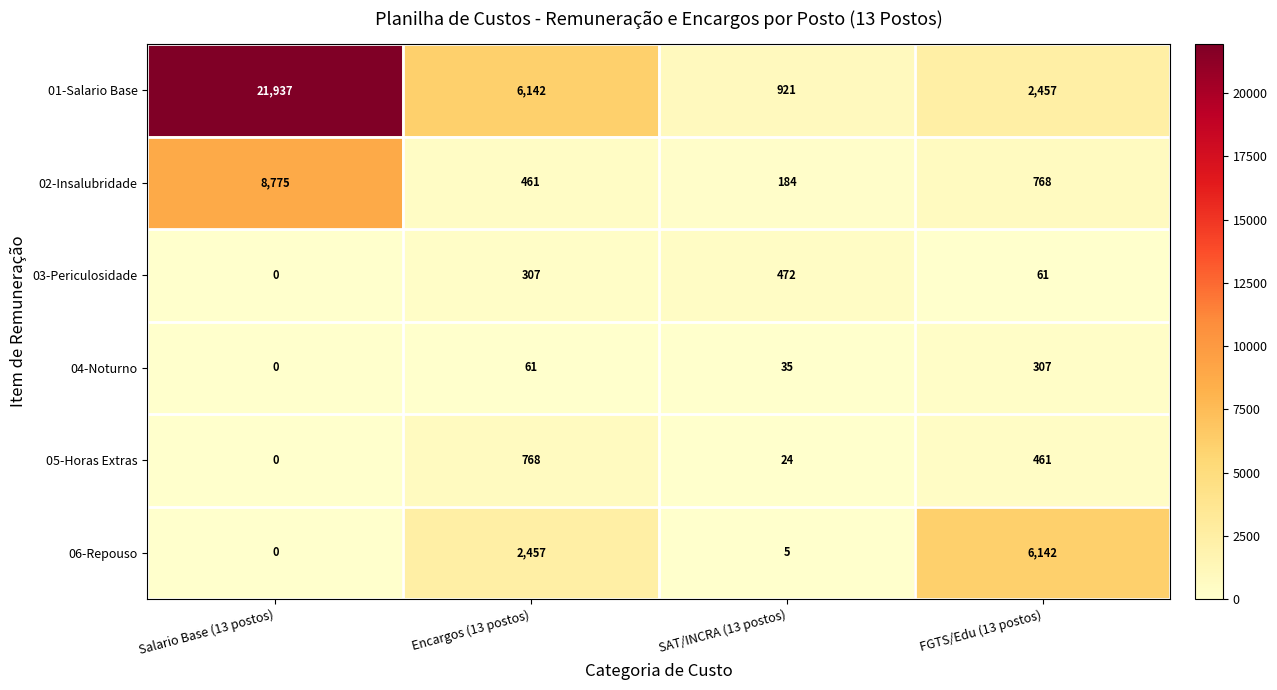

What is the total value across all series at SAT/INCRA (13 postos)?

1641